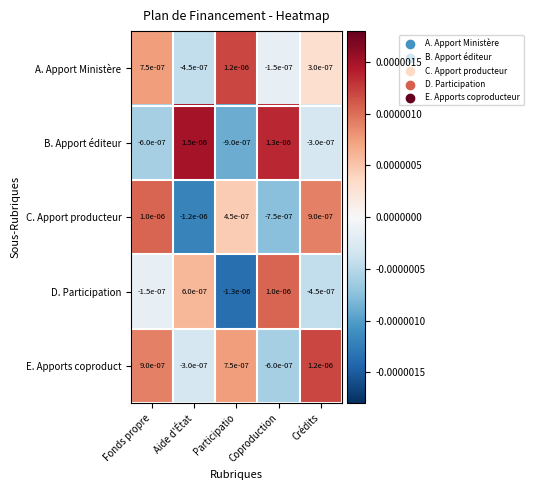

Rank the categories by C. Apport producteur value from lowest to highest.

Aide d'État, Coproduction, Participatio, Crédits, Fonds propre